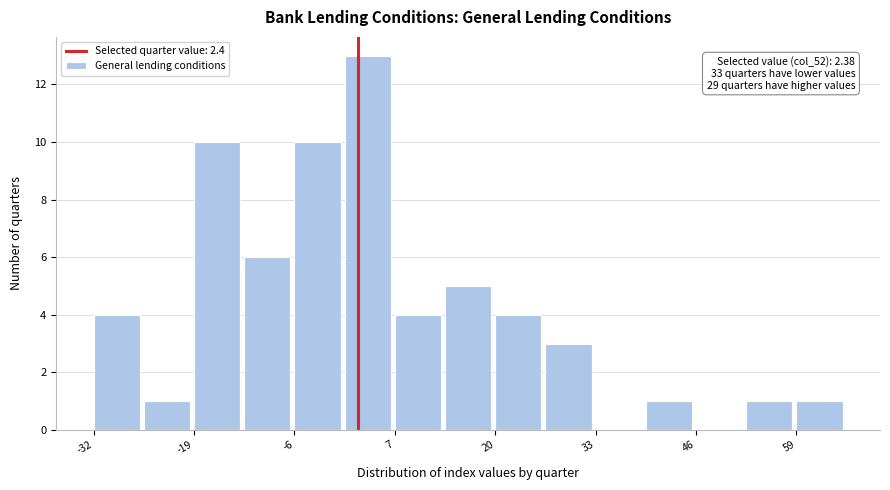

Read against the x-axis, roughly where is the centre of the tallest bar?

4